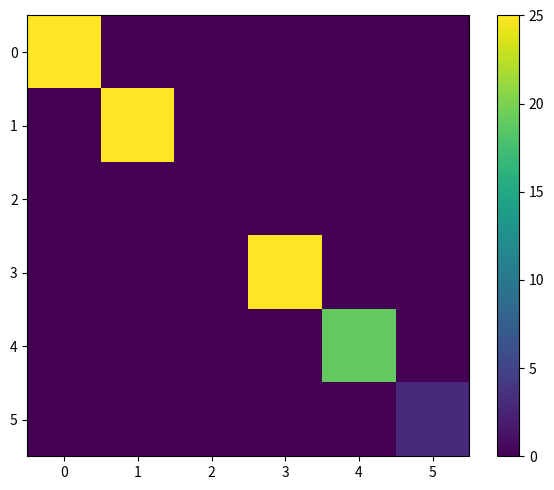

Between 5 and 2, which is larger?

5